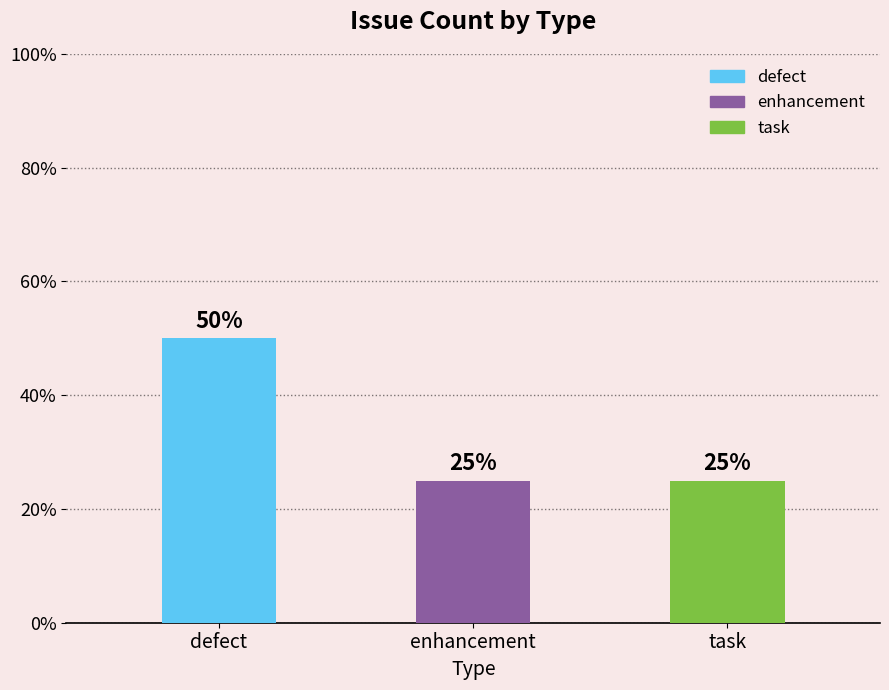

Rank the categories by value from lowest to highest.

enhancement, task, defect